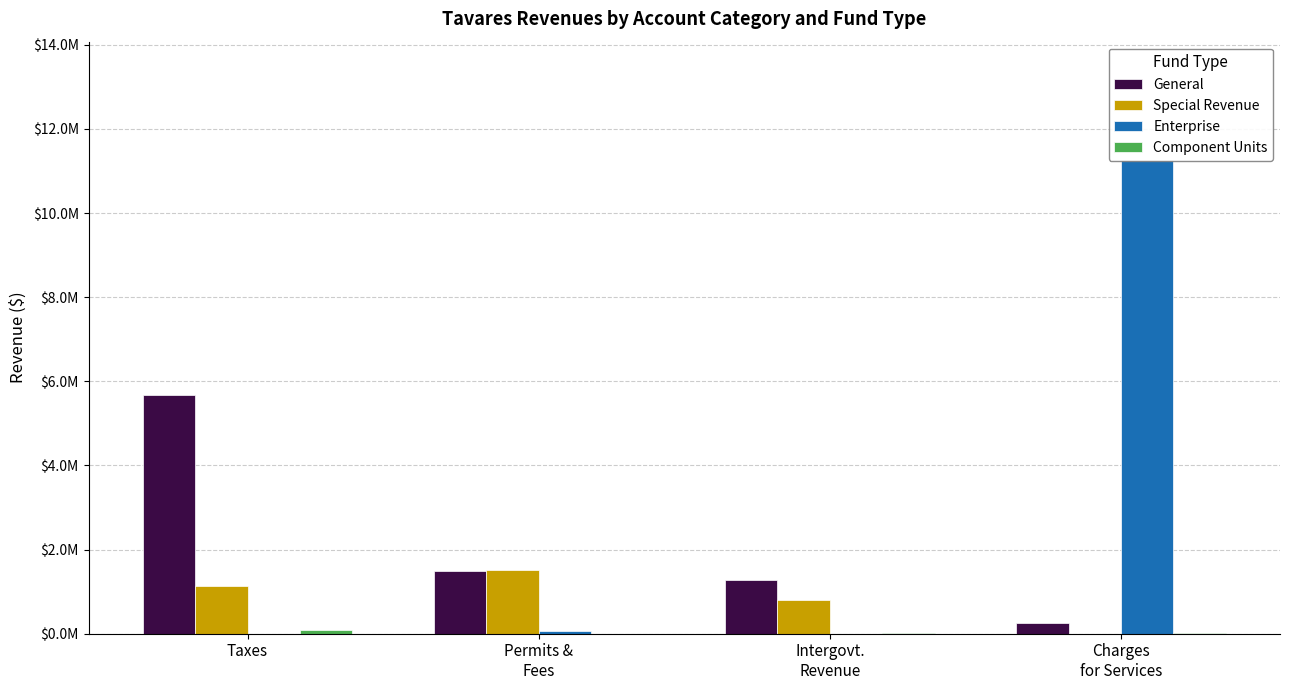

Which series has the widest spread of values?

Enterprise